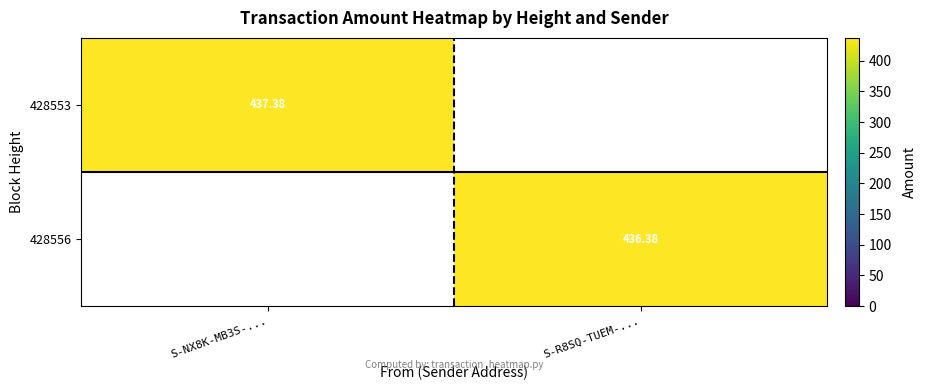

What is the difference between the 428556 values at S-R8SQ-TUEM-... and S-NX8K-MB3S-...?

436.4